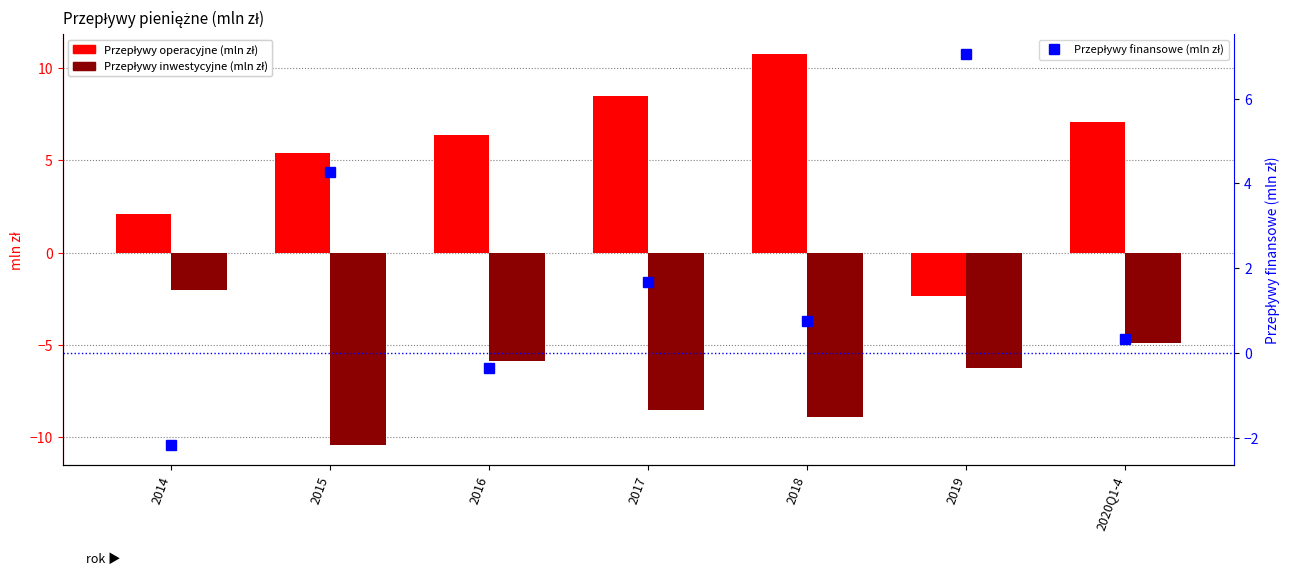

Which category has the lowest value in the Przepływy operacyjne (mln zł) series?

2019